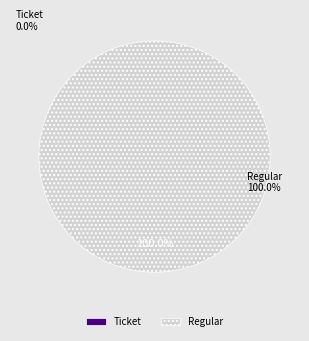

To the nearest percent, what is the average slice percentage?

50%